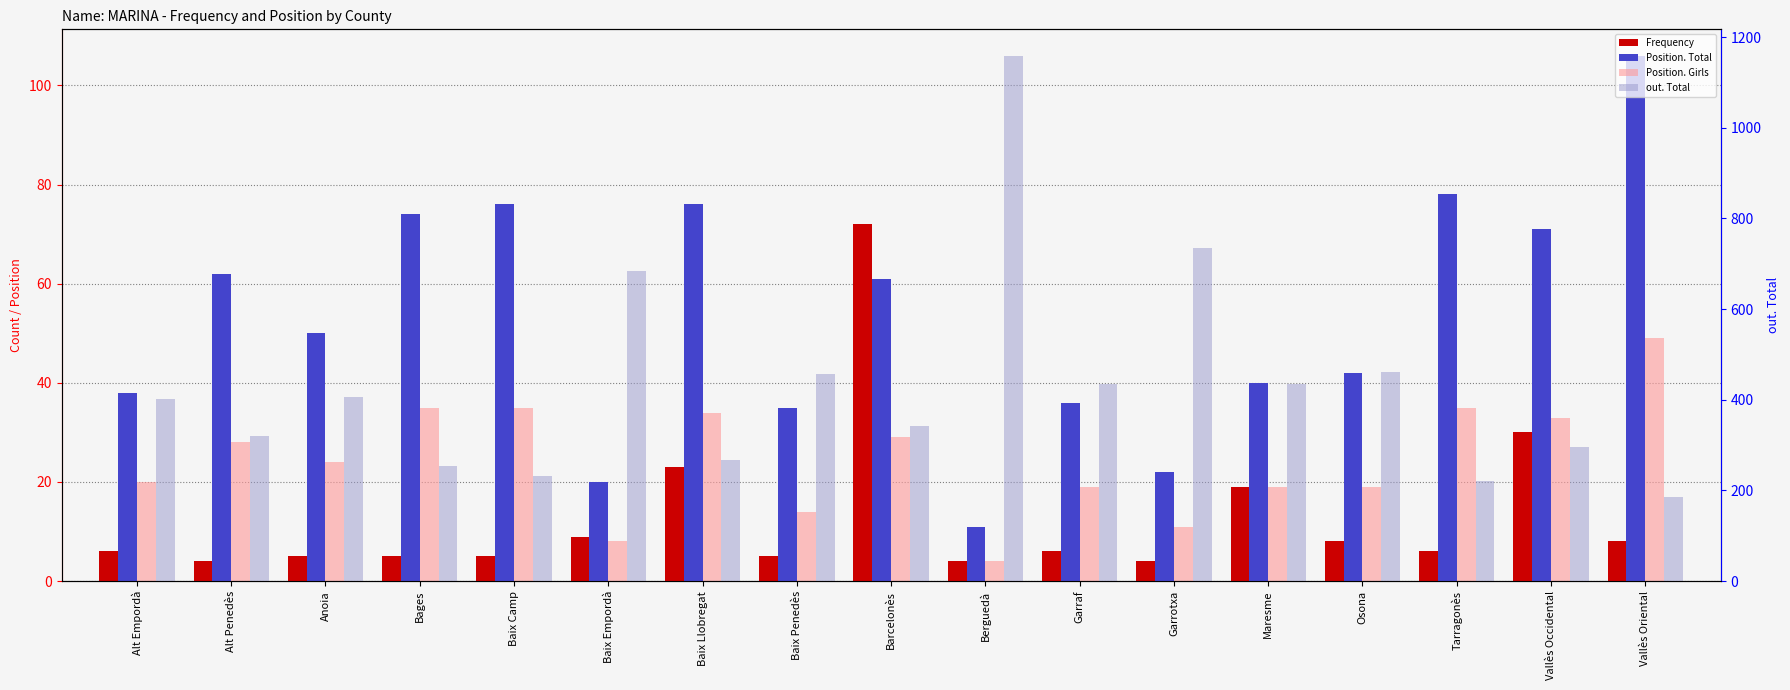

What is the difference between the maximum and minimum values in the out. Total series?

974